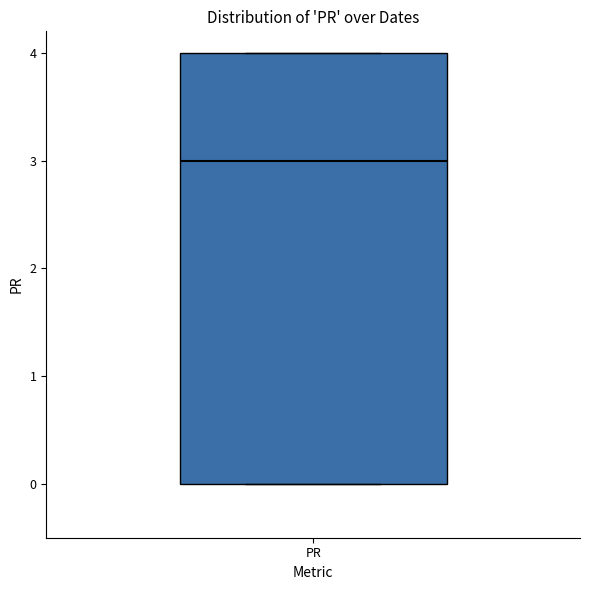

Read this box plot against the y-axis: the position of the median line, the range covered by the box, and the ends of both whiskers. The values are not printed on the chart, so give them approximately, as read against the axis.

median 3, box 0 to 4, whiskers 0 to 4